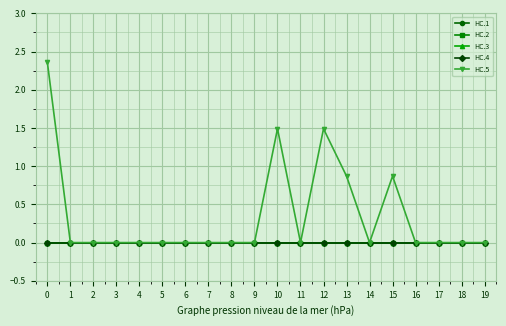

Reading right to left, transcribe all the data shown in this chart.

HC.1: 19=0.0	18=0.0	17=0.0	16=0.0	15=0.0	14=0.0	13=0.0	12=0.0	11=0.0	10=0.0	9=0.0	8=0.0	7=0.0	6=0.0	5=0.0	4=0.0	3=0.0	2=0.0	1=0.0	0=0.0
HC.2: 19=0.0	18=0.0	17=0.0	16=0.0	15=0.0	14=0.0	13=0.0	12=0.0	11=0.0	10=0.0	9=0.0	8=0.0	7=0.0	6=0.0	5=0.0	4=0.0	3=0.0	2=0.0	1=0.0	0=0.0
HC.3: 19=0.0	18=0.0	17=0.0	16=0.0	15=0.0	14=0.0	13=0.0	12=0.0	11=0.0	10=0.0	9=0.0	8=0.0	7=0.0	6=0.0	5=0.0	4=0.0	3=0.0	2=0.0	1=0.0	0=0.0
HC.4: 19=0.0	18=0.0	17=0.0	16=0.0	15=0.0	14=0.0	13=0.0	12=0.0	11=0.0	10=0.0	9=0.0	8=0.0	7=0.0	6=0.0	5=0.0	4=0.0	3=0.0	2=0.0	1=0.0	0=0.0
HC.5: 19=0.0	18=0.0	17=0.0	16=0.0	15=0.9	14=0.0	13=0.9	12=1.5	11=0.0	10=1.5	9=0.0	8=0.0	7=0.0	6=0.0	5=0.0	4=0.0	3=0.0	2=0.0	1=0.0	0=2.4